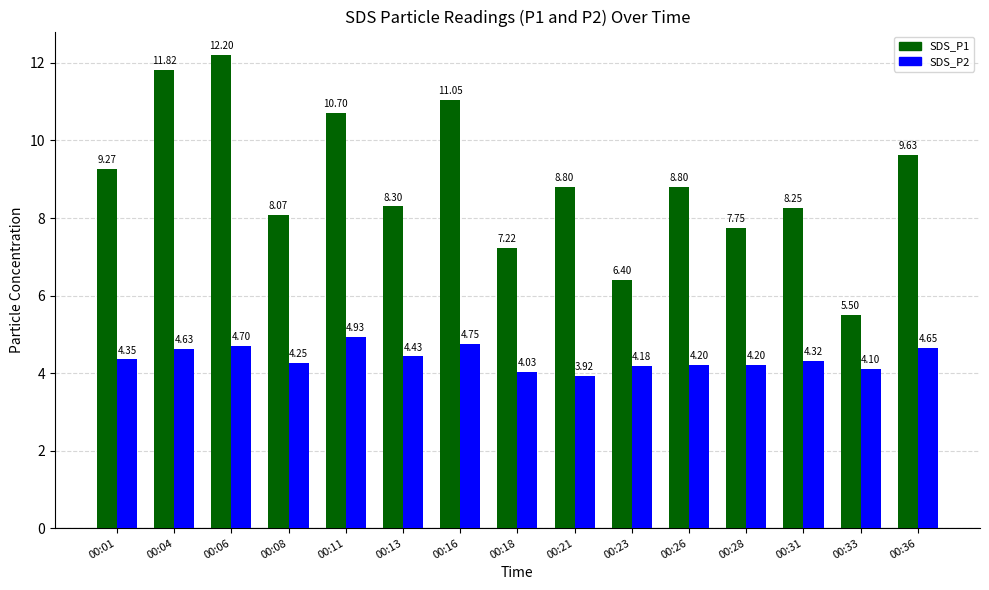

What is the sum of the SDS_P1 values at 00:16 and 00:21?

19.9